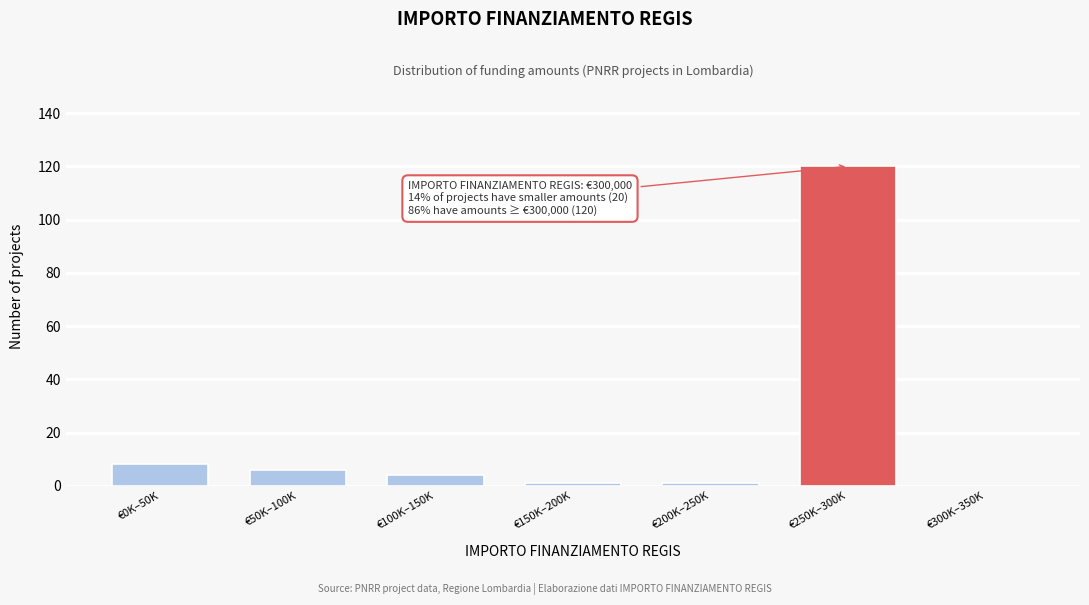

Reading left to right, what are all the values shown in this chart?

€0K–50K=8	€50K–100K=6	€100K–150K=4	€150K–200K=1	€200K–250K=1	€250K–300K=120	€300K–350K=0